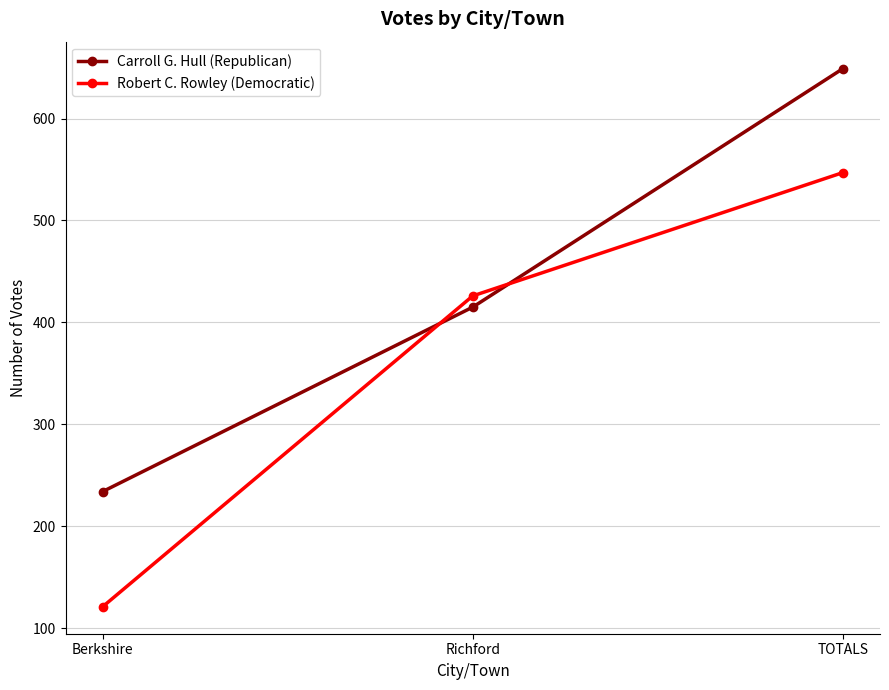

What position from the left is Richford?

2